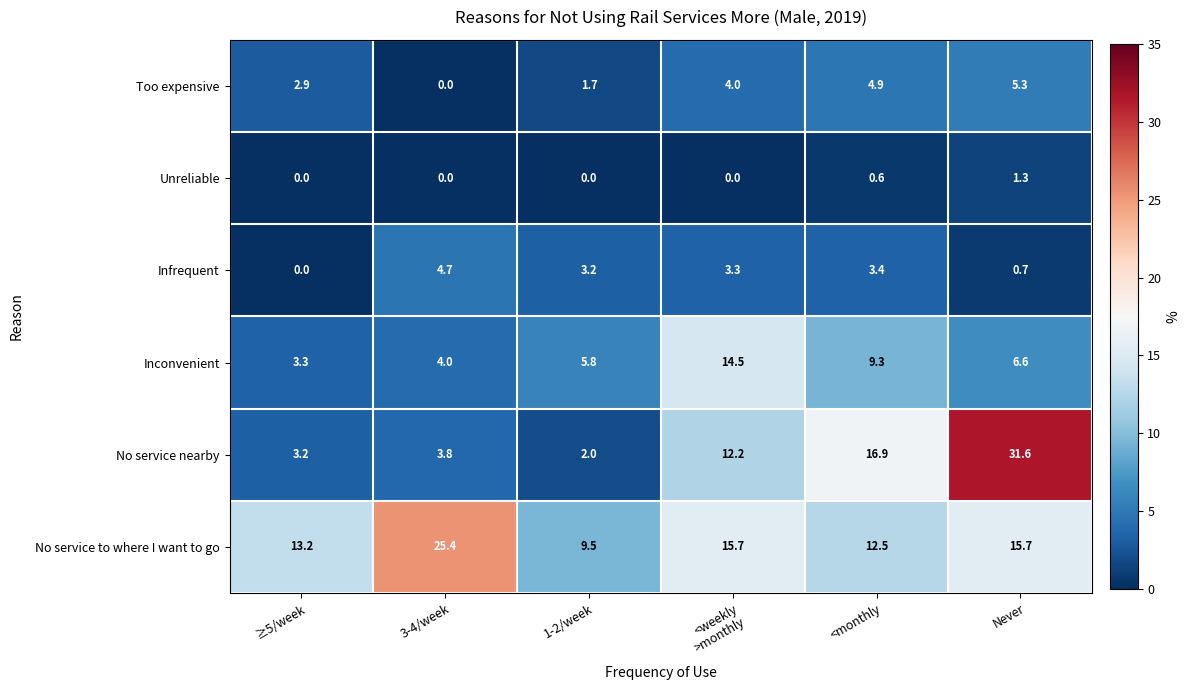

At 1-2/week, list the series in order from largest to smallest.

No service to where I want to go, Inconvenient, Infrequent, No service nearby, Too expensive, Unreliable